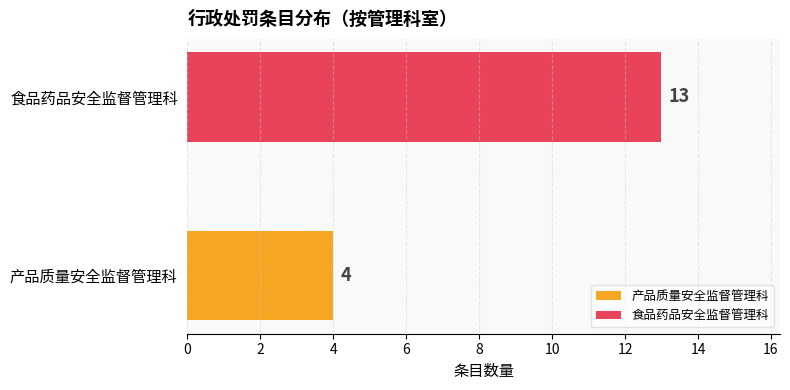

Count the values in the range 4 to 13.

2